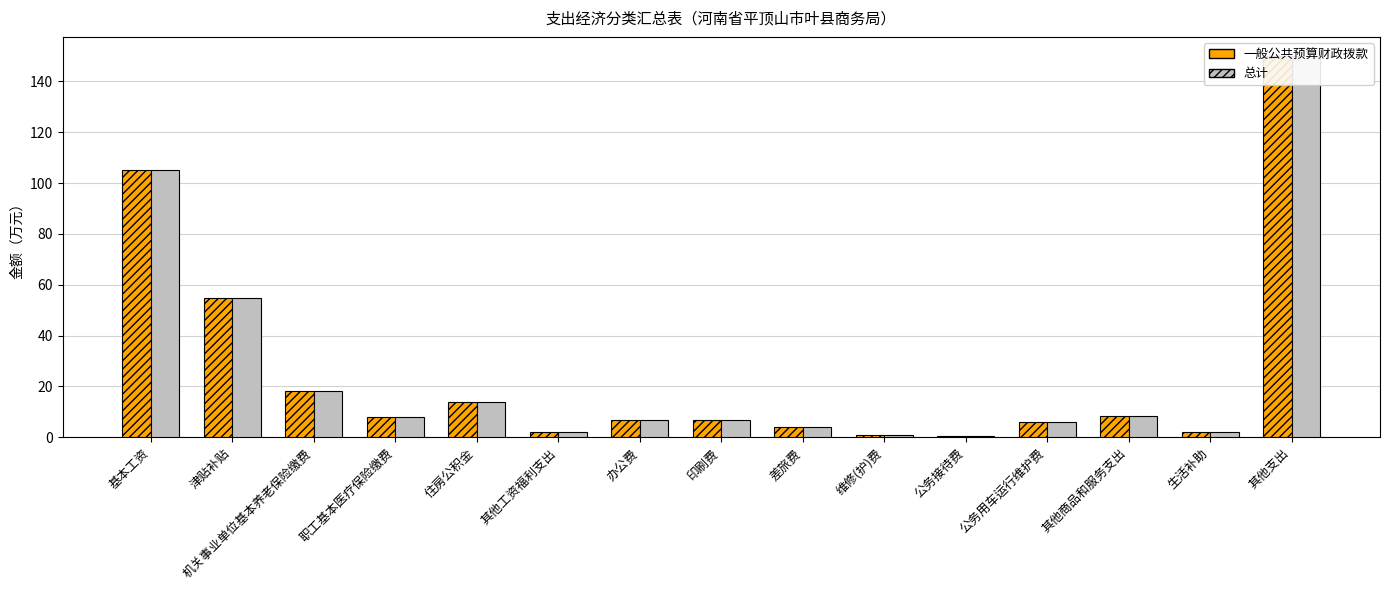

What is the value of the 一般公共预算财政拨款 bar at the 8th from the left?

7.0